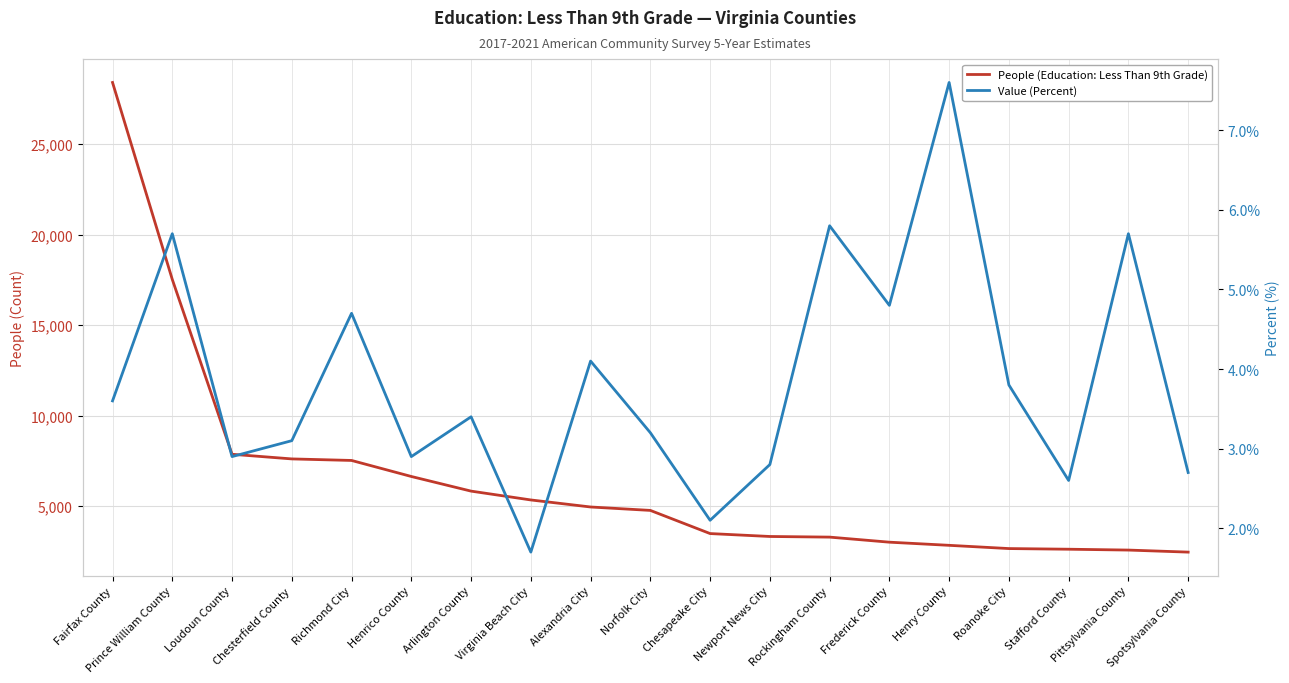

Reading left to right, extract all data points from this chart.

People (Education: Less Than 9th Grade): 28414.0	17529.0	7867.0	7610.0	7525.0	6639.0	5830.0	5342.0	4953.0	4764.0	3484.0	3323.0	3288.0	3008.0	2834.0	2655.0	2619.0	2572.0	2459.0
Value (Percent): 3.6	5.7	2.9	3.1	4.7	2.9	3.4	1.7	4.1	3.2	2.1	2.8	5.8	4.8	7.6	3.8	2.6	5.7	2.7